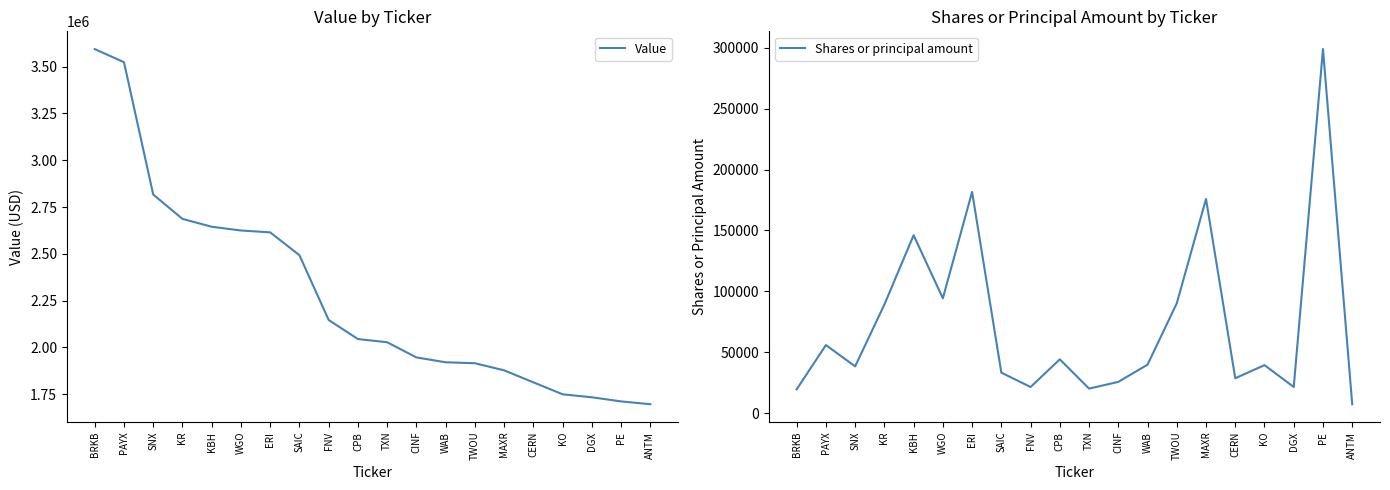

What is the spread (max minus min) of values at ANTM?

1689525